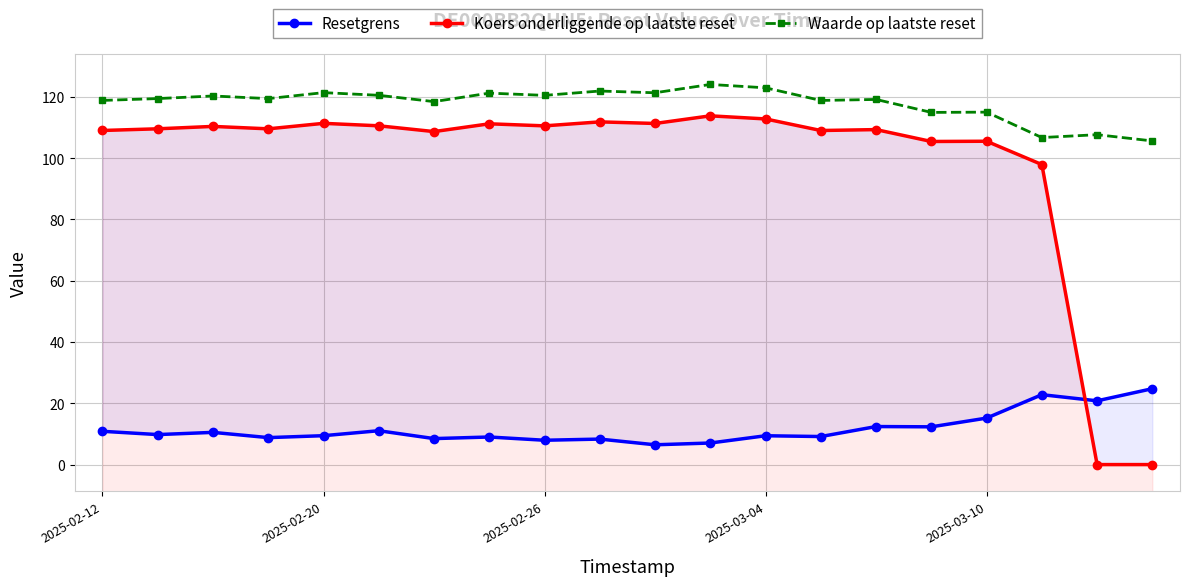

True or false: Waarde op laatste reset has more than 0 points higher than both neighbors.

True